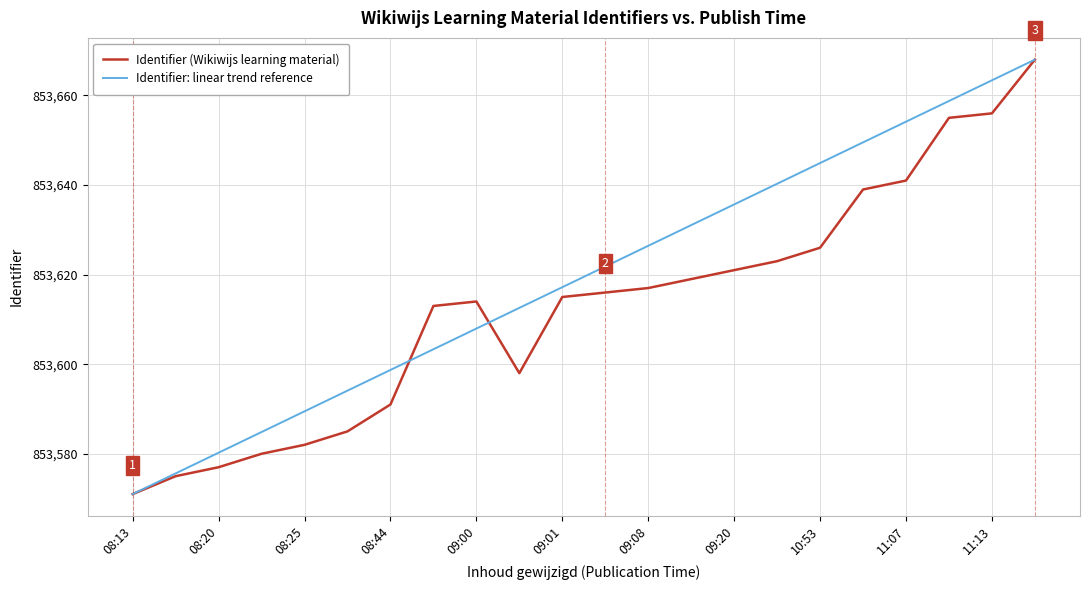

What is the greatest value displayed?

853668.0